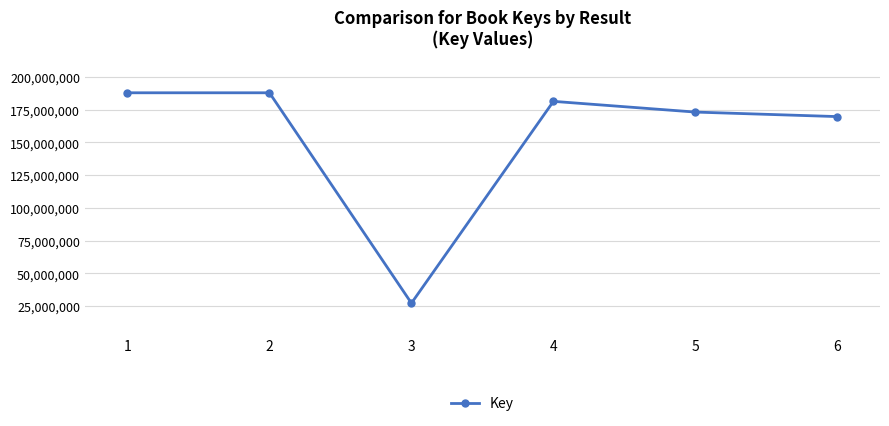

The chart shows a value of 238903937 at 4. True or false?

False